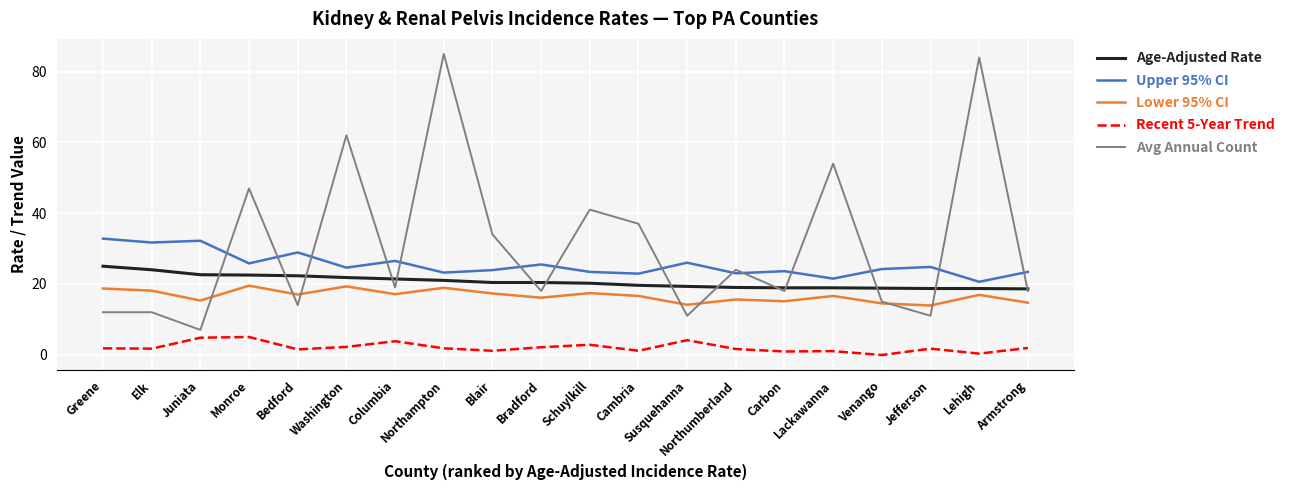

Which series has the largest total across all categories?

Avg Annual Count